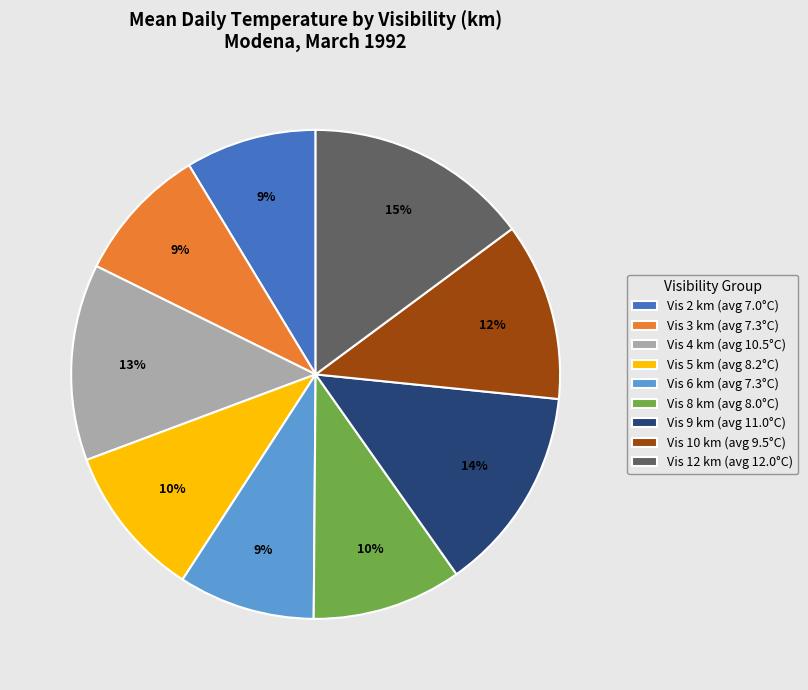

What is the ratio of the value at Vis 3 km (avg 7.3°C) to the value at Vis 8 km (avg 8.0°C)?

0.9